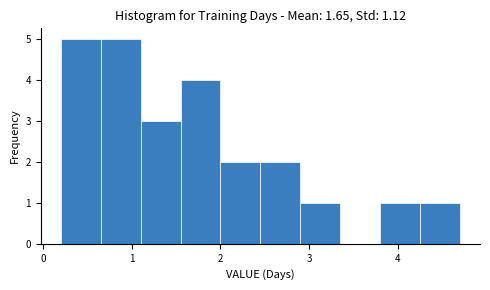

Reading left to right, transcribe this chart: for each bar, give the range it covers on the x-axis and its height. Neither the bar edges nor the heights are printed on the chart, so give them approximately, as read against the axes.

0.20 to 0.65: 5
0.65 to 1.10: 5
1.10 to 1.55: 3
1.55 to 2.00: 4
2.00 to 2.45: 2
2.45 to 2.90: 2
2.90 to 3.35: 1
3.35 to 3.80: 0
3.80 to 4.25: 1
4.25 to 4.70: 1